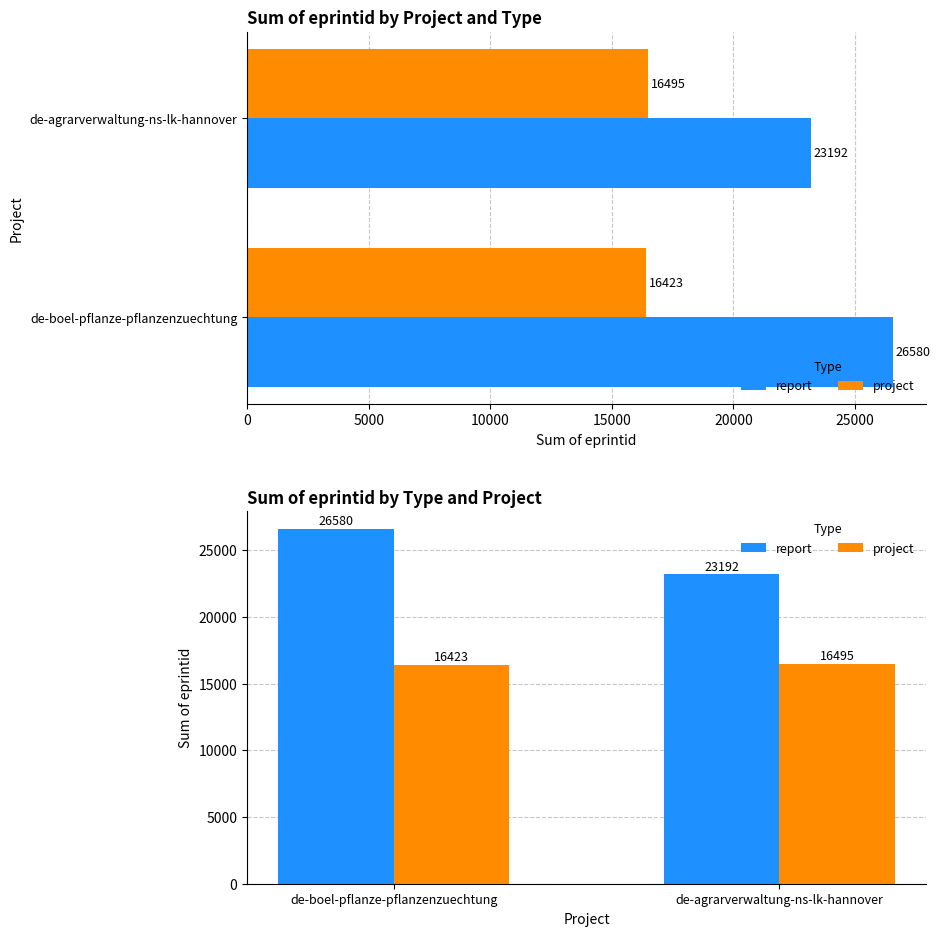

What is the average value of the project series?

16459